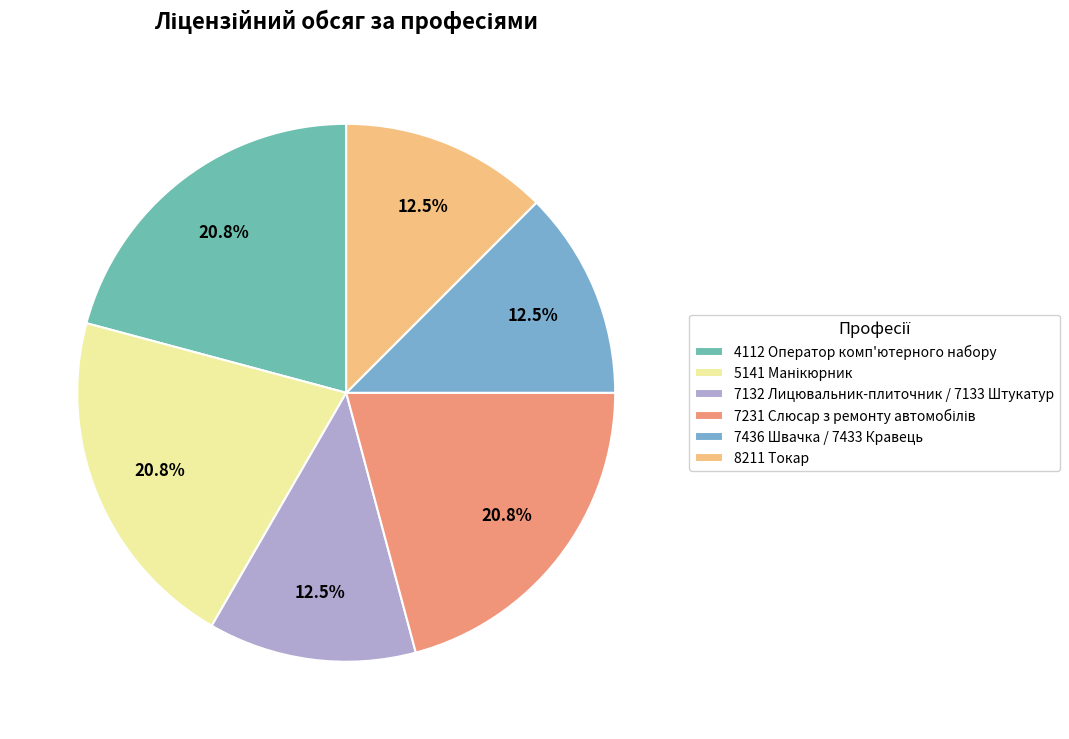

To the nearest percent, what is the difference between the 5141 Манікюрник and 7436 Швачка / 7433 Кравець slice percentages?

8%